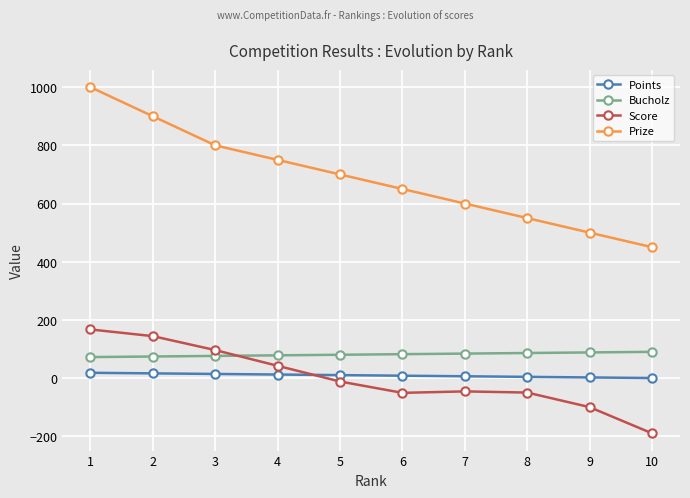

What is the difference between the maximum and minimum values in the Score series?

357